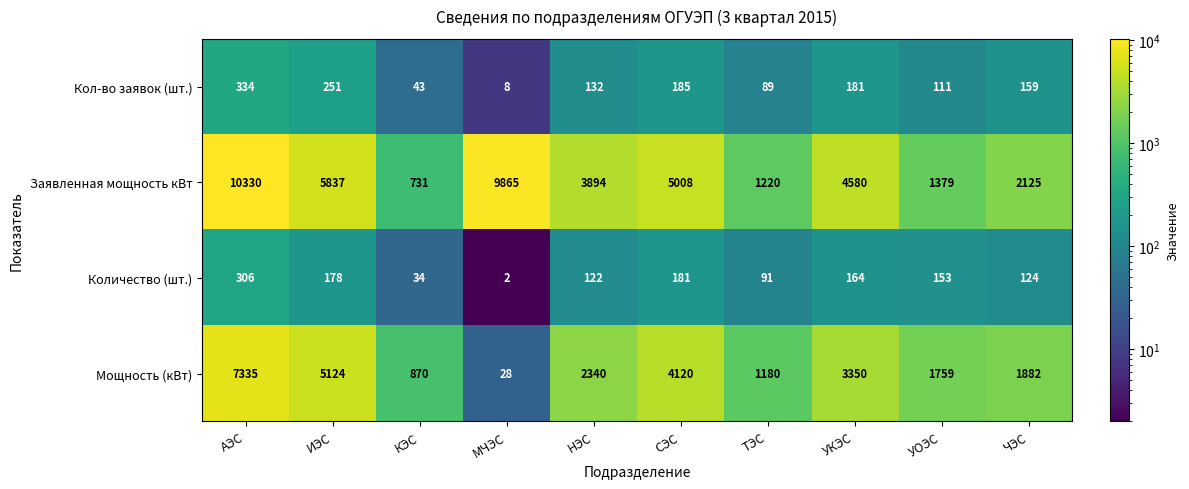

Rank the categories by Количество (шт.) value from highest to lowest.

АЭС, СЭС, ИЭС, УКЭС, УОЭС, ЧЭС, НЭС, ТЭС, КЭС, МЧЭС